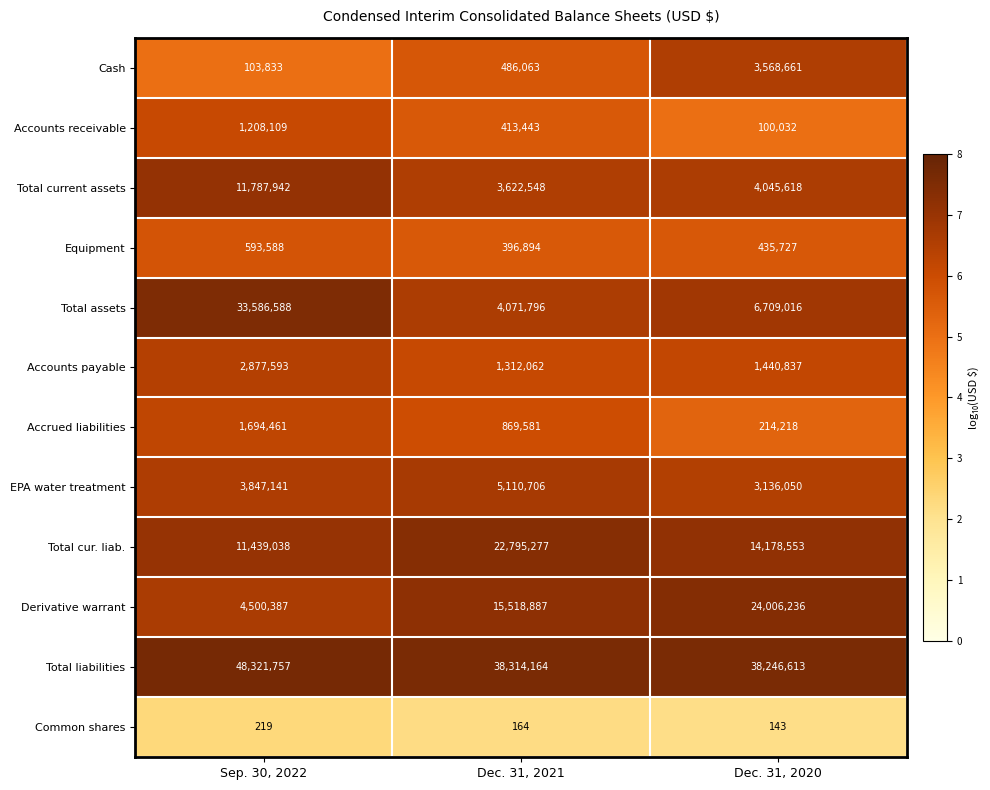

What is the approximate value of Derivative warrant at Dec. 31, 2020, to the nearest 50?

24006250